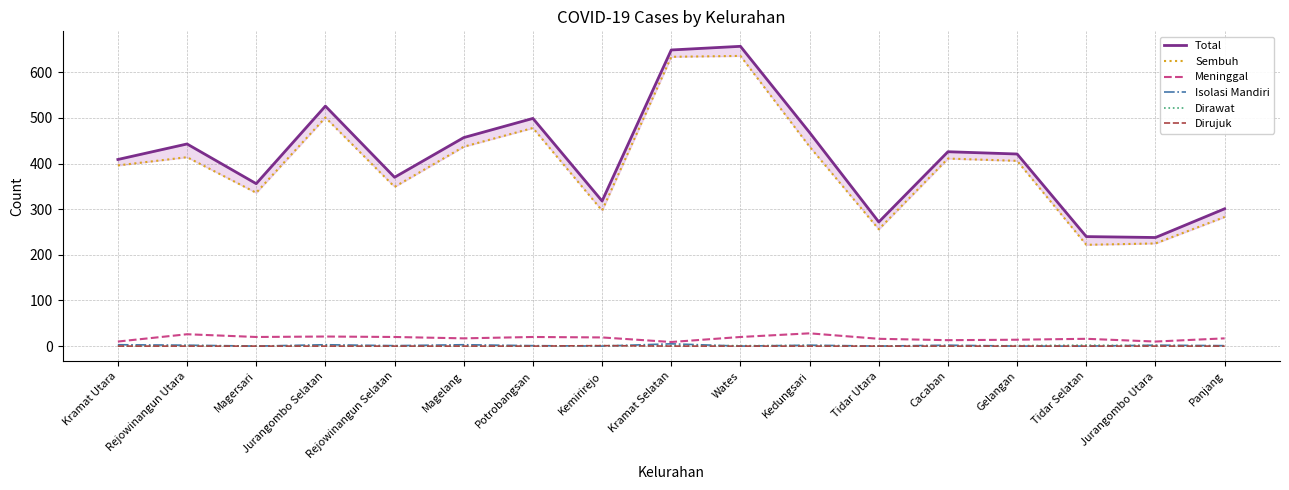

At which category is the sum across all series the highest?

Wates